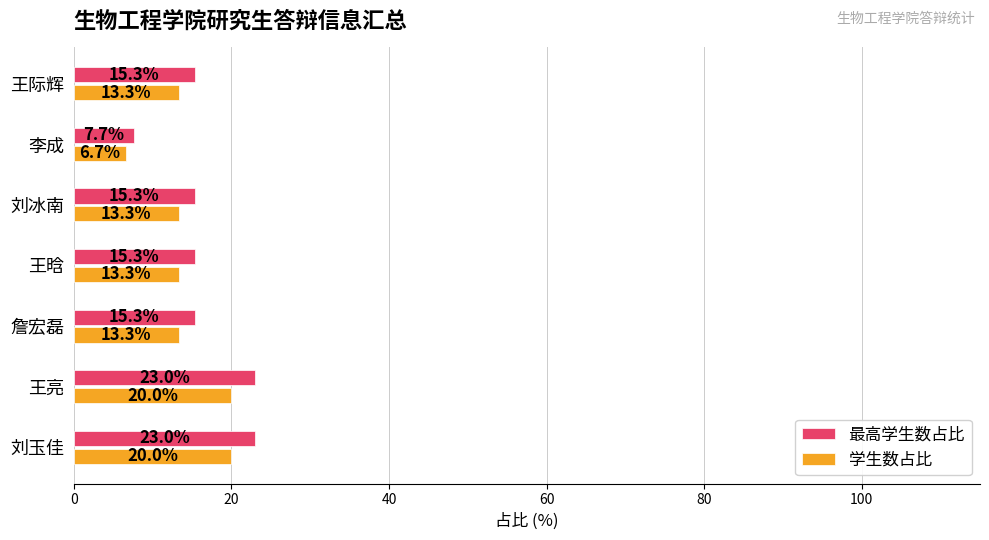

What is the spread (max minus min) of values at 李成?

1.0